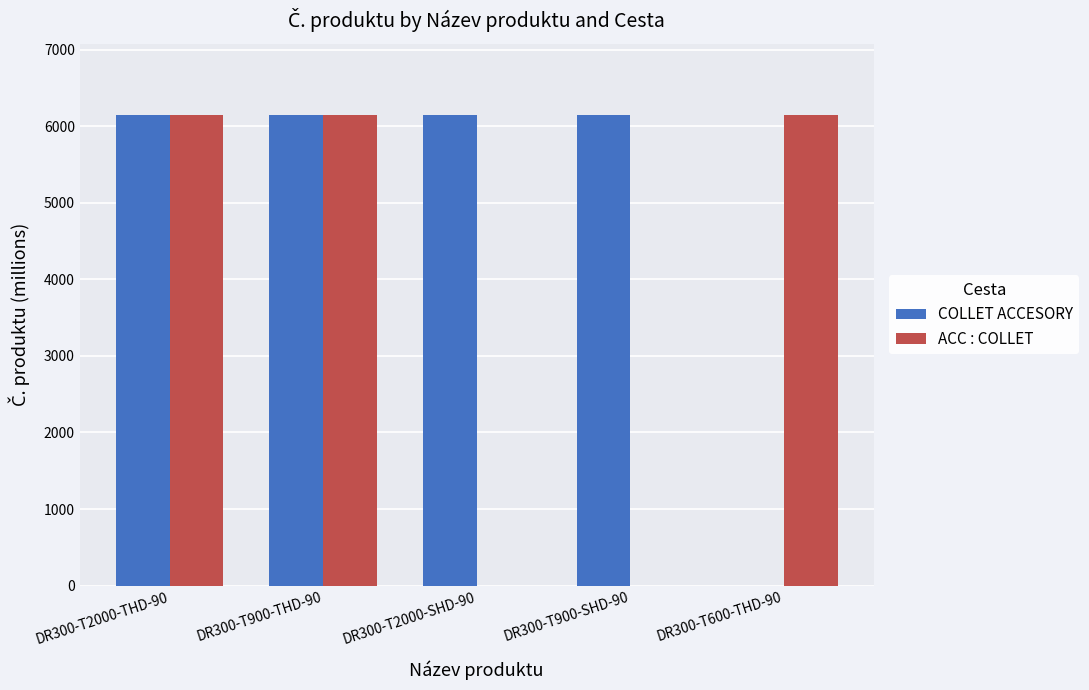

Reading left to right, extract all data points from this chart.

COLLET ACCESORY: DR300-T2000-THD-90=6151.8	DR300-T900-THD-90=6151.8	DR300-T2000-SHD-90=6151.8	DR300-T900-SHD-90=6151.8	DR300-T600-THD-90=0.0
ACC : COLLET: DR300-T2000-THD-90=6151.8	DR300-T900-THD-90=6151.8	DR300-T2000-SHD-90=0.0	DR300-T900-SHD-90=0.0	DR300-T600-THD-90=6151.8